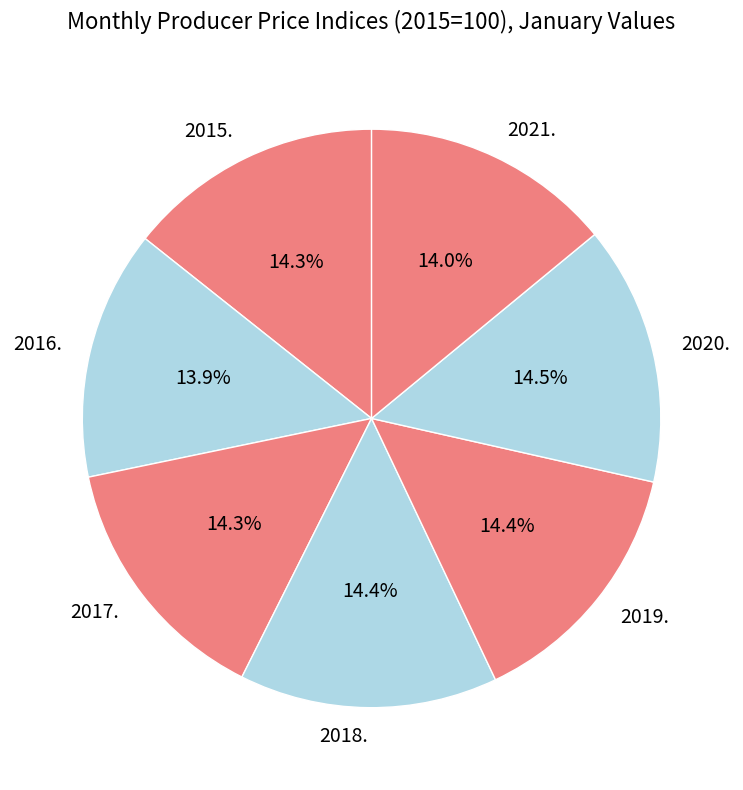

Do 2019. and 2020. together represent more than half of the pie?

No